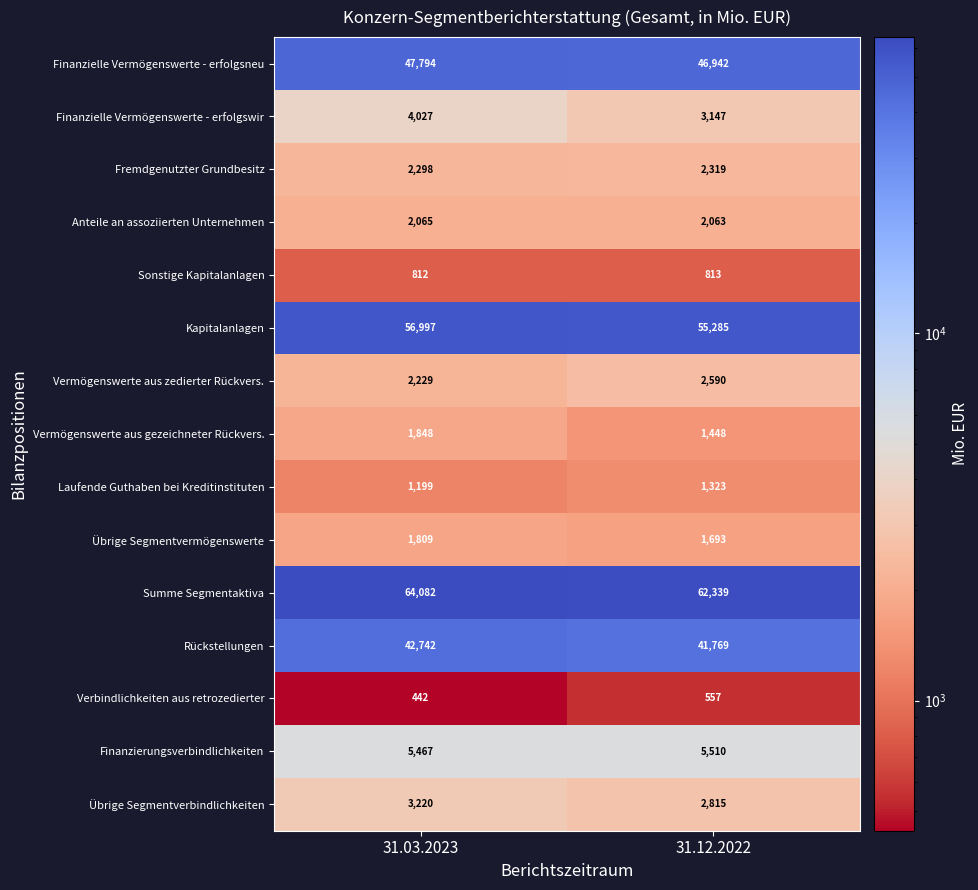

List the series in order of their peak value, highest first.

Summe Segmentaktiva, Kapitalanlagen, Finanzielle Vermögenswerte - erfolgsneu, Rückstellungen, Finanzierungsverbindlichkeiten, Finanzielle Vermögenswerte - erfolgswir, Übrige Segmentverbindlichkeiten, Vermögenswerte aus zedierter Rückvers., Fremdgenutzter Grundbesitz, Anteile an assoziierten Unternehmen, Vermögenswerte aus gezeichneter Rückvers., Übrige Segmentvermögenswerte, Laufende Guthaben bei Kreditinstituten, Sonstige Kapitalanlagen, Verbindlichkeiten aus retrozedierter